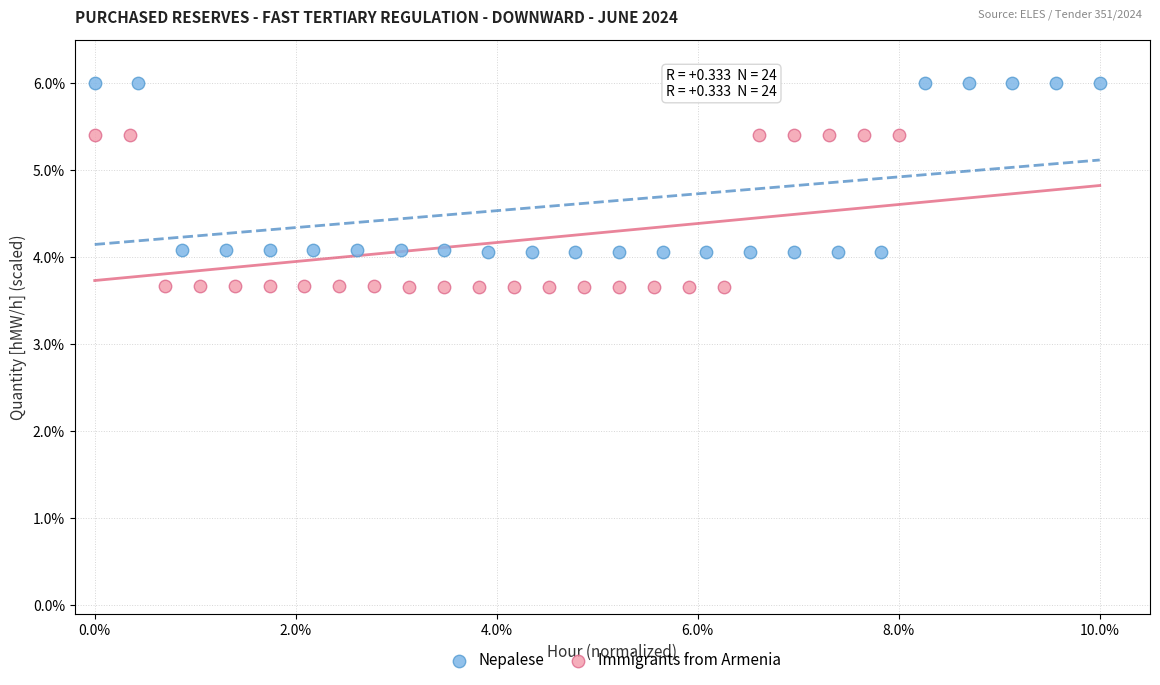

Which series has the largest Y range (max minus min)?

Nepalese